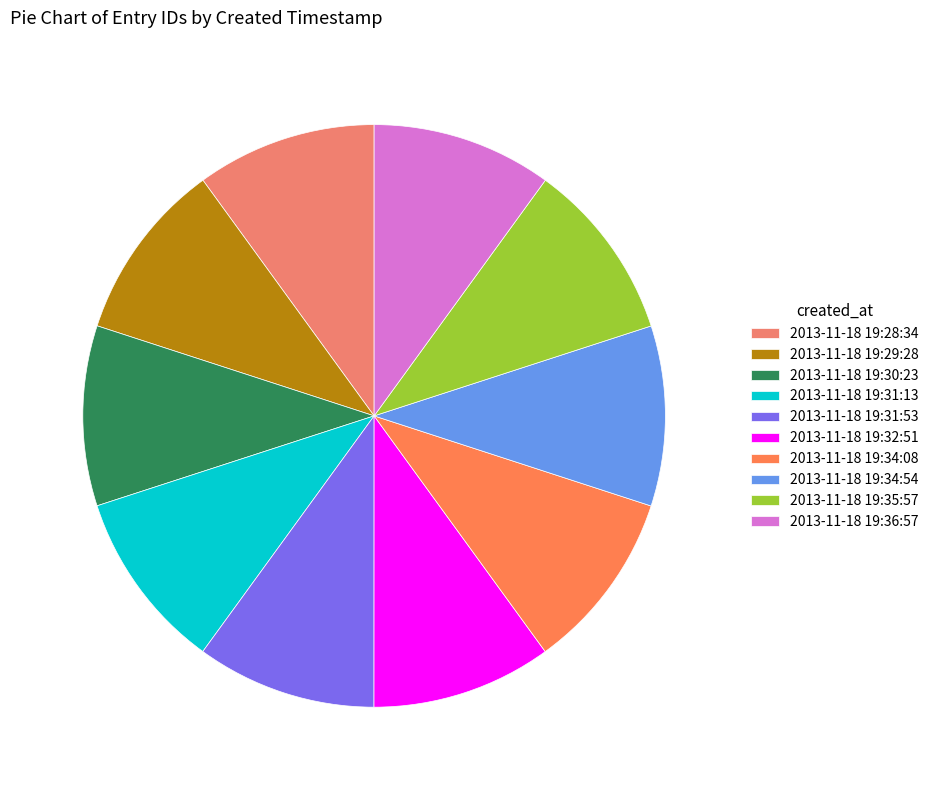

What percentage do 2013-11-18 19:34:54 and 2013-11-18 19:30:23 together represent?

20.0%